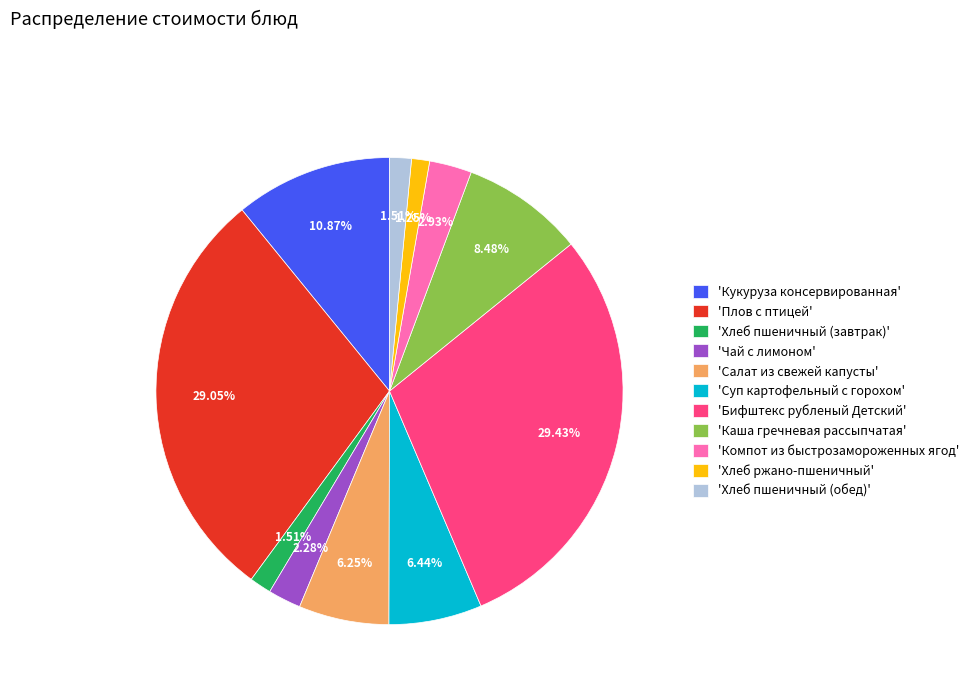

Is the sum of 'Хлеб пшеничный (завтрак)' and 'Каша гречневая рассыпчатая' greater than half?

No